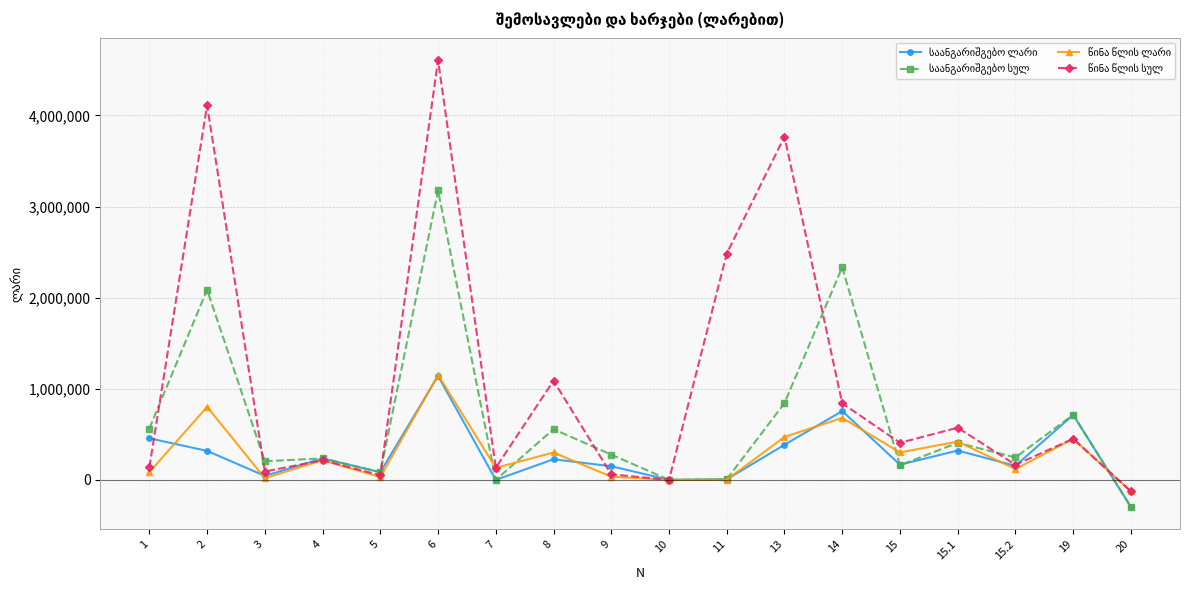

What is the maximum value shown in the chart?

4607490.4